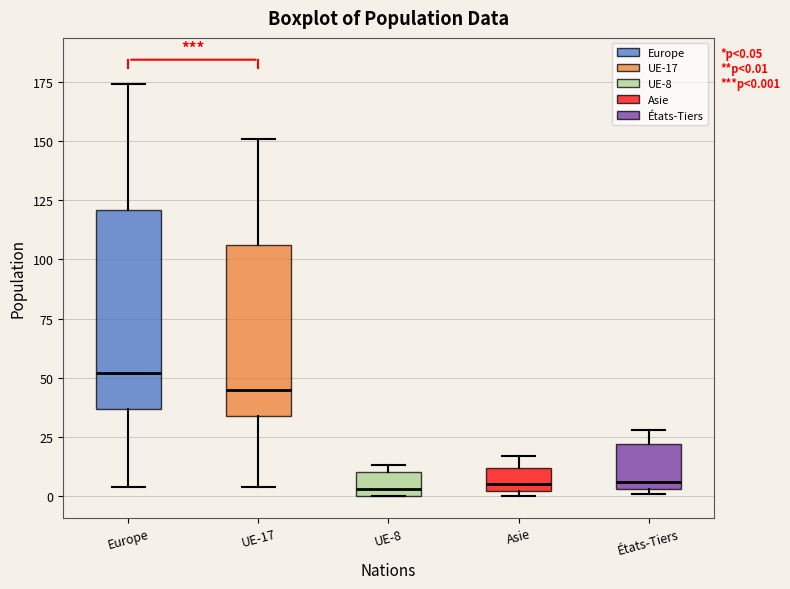

Comparing the boxes themselves (not the whiskers), which one is the tallest?

Europe